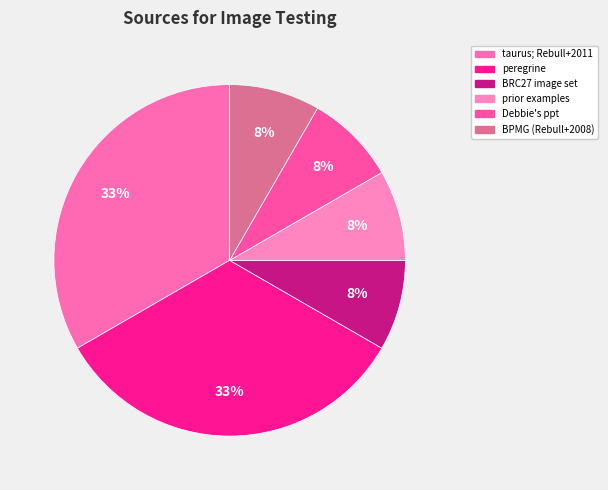

Does any single category account for the majority?

No